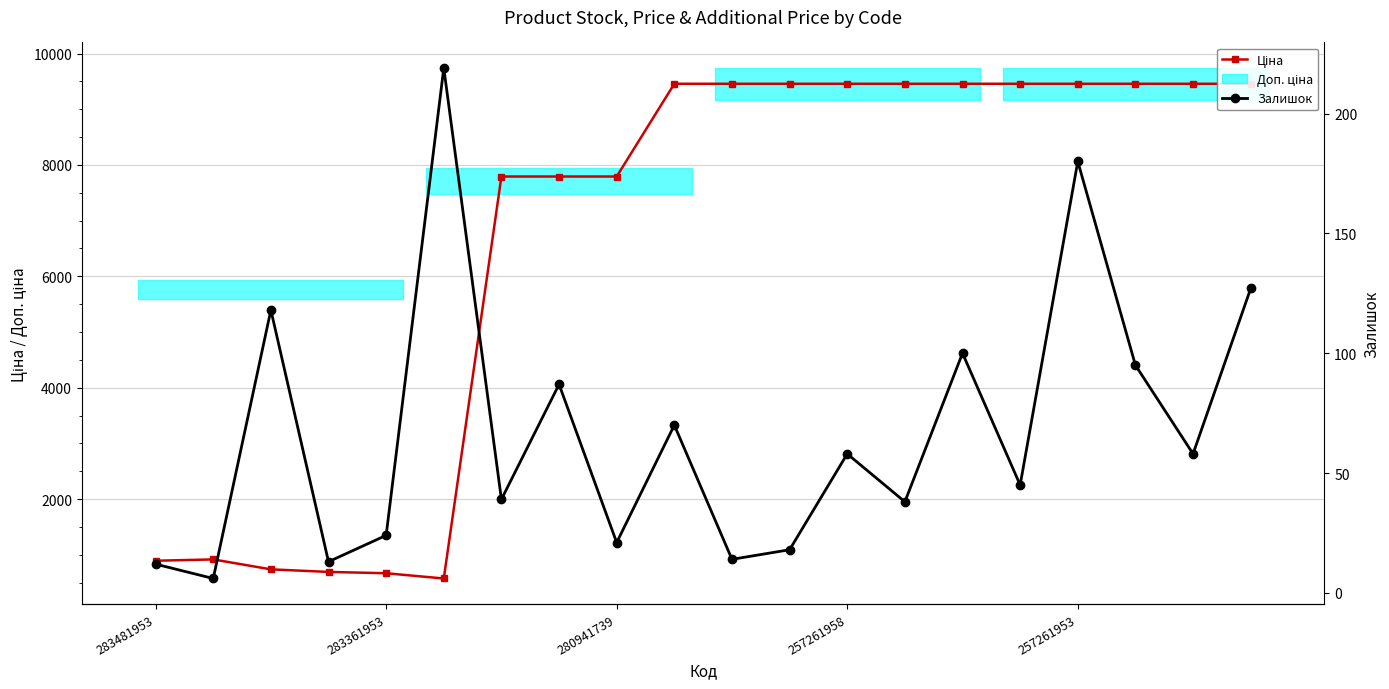

What is the difference between the maximum and minimum values in the Залишок series?

213.0